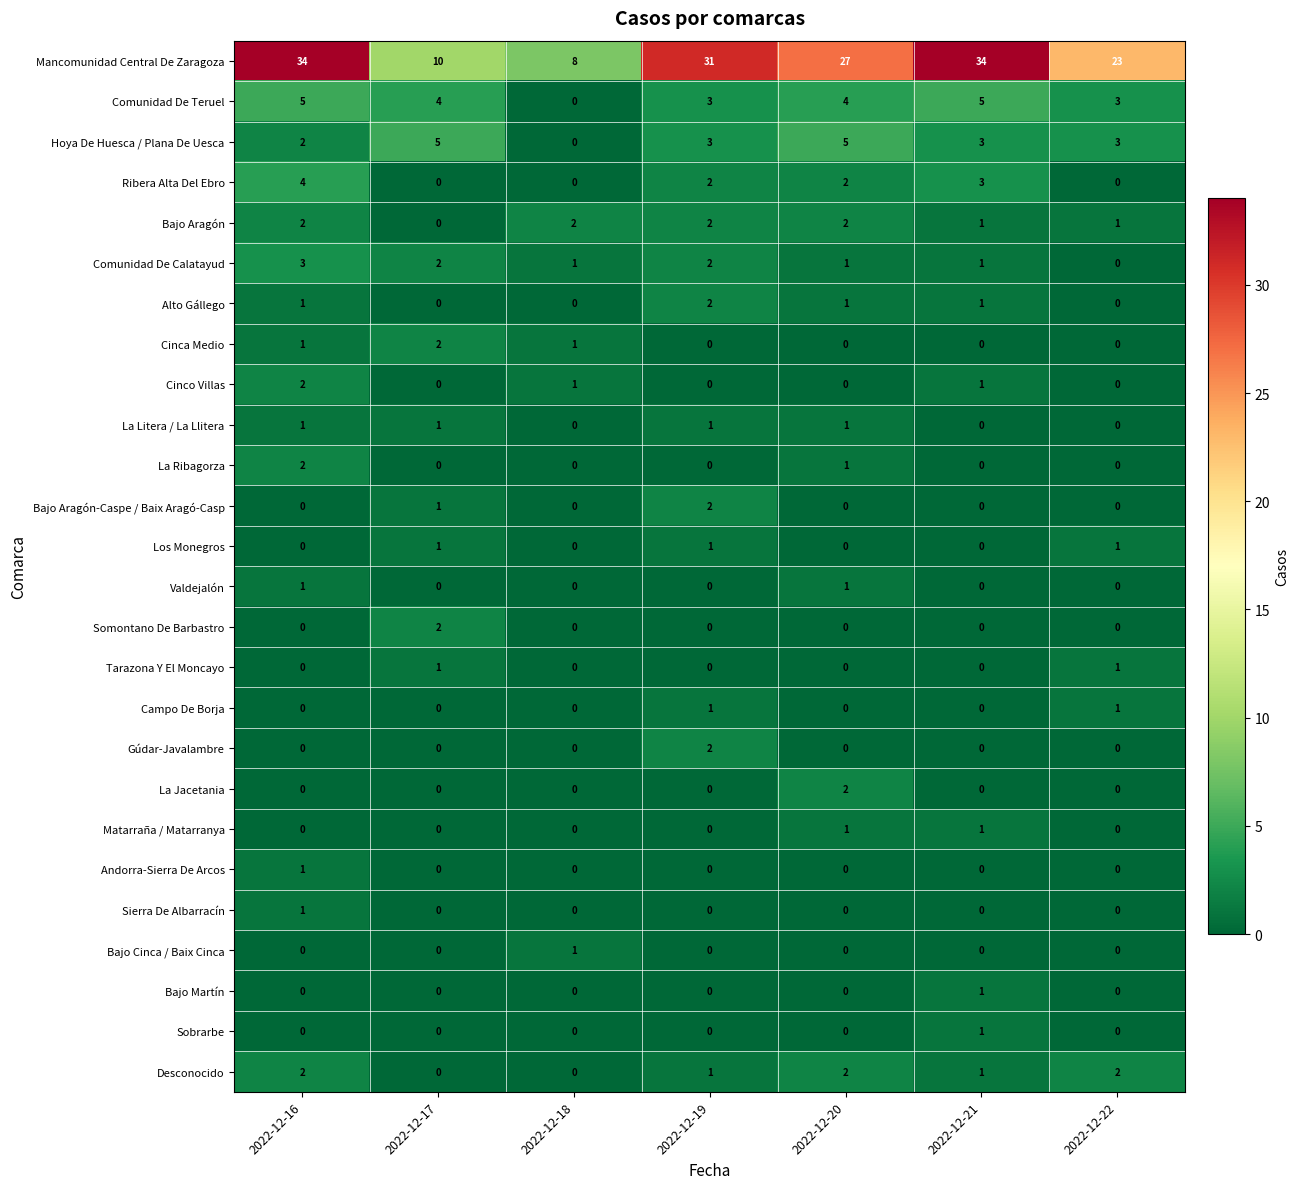

The Gúdar-Javalambre series shows 0 at 2022-12-16. True or false?

True